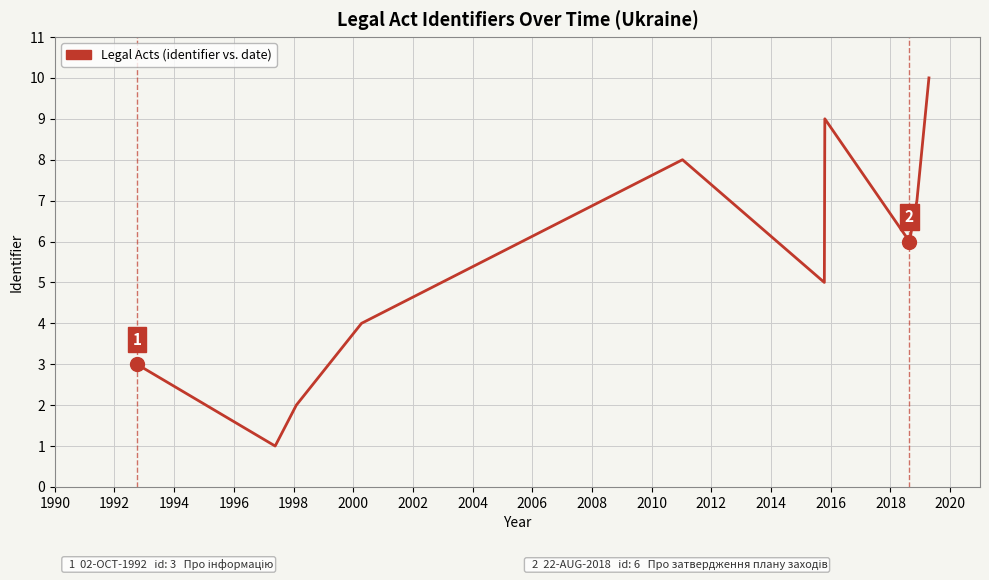

What is the difference between the maximum and minimum values?

9